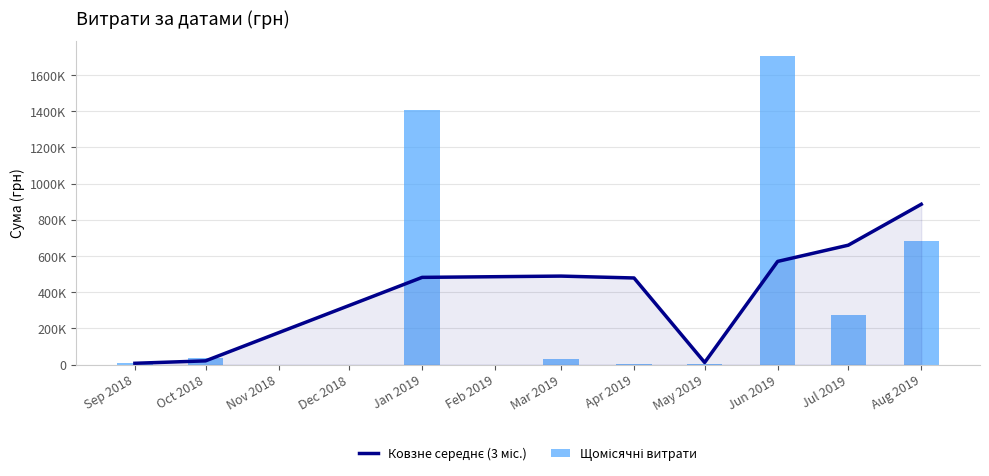

How many values in the Ковзне середнє (3 міс.) series are below 481917?

4